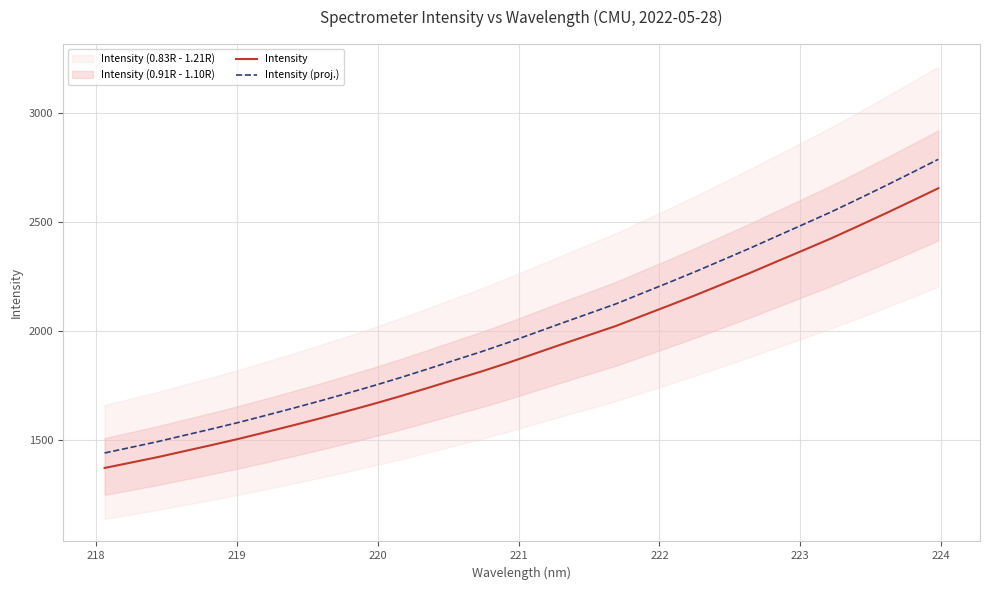

True or false: Intensity (proj.) and Intensity intersect in this chart.

False